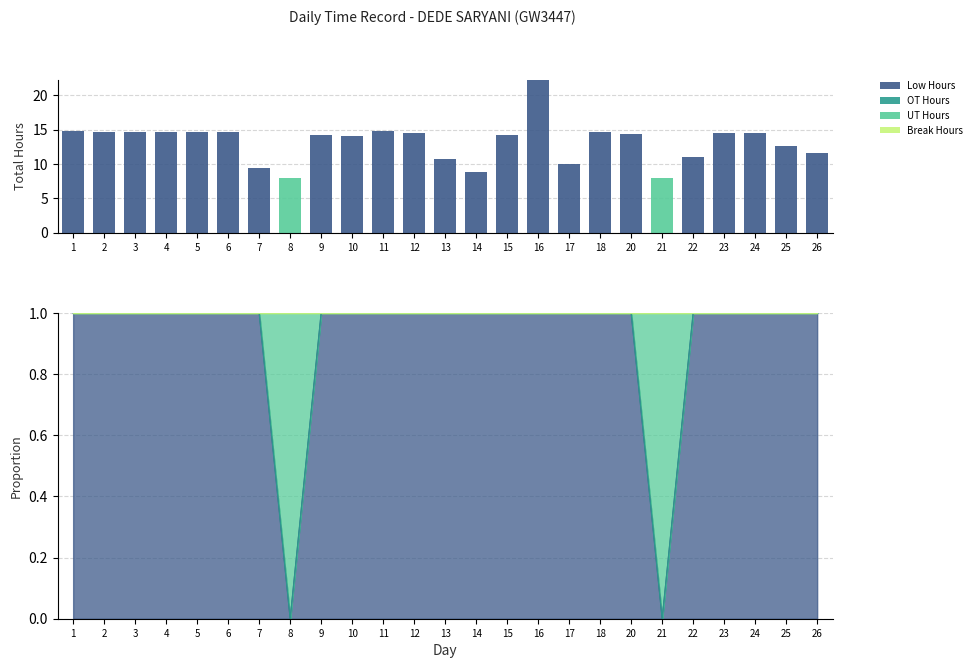

Between 1 and 12, which series saw the biggest shift?

Low Hours